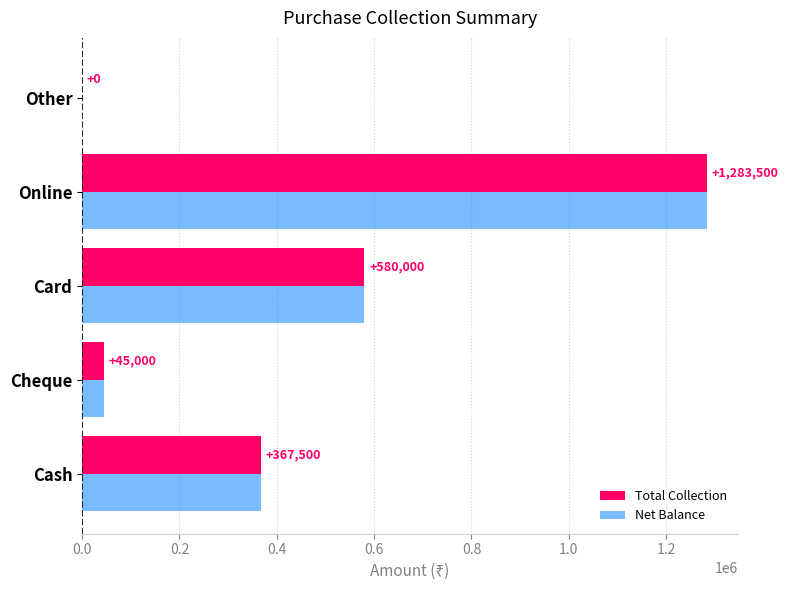

What is the maximum value for Net Balance?

1283500